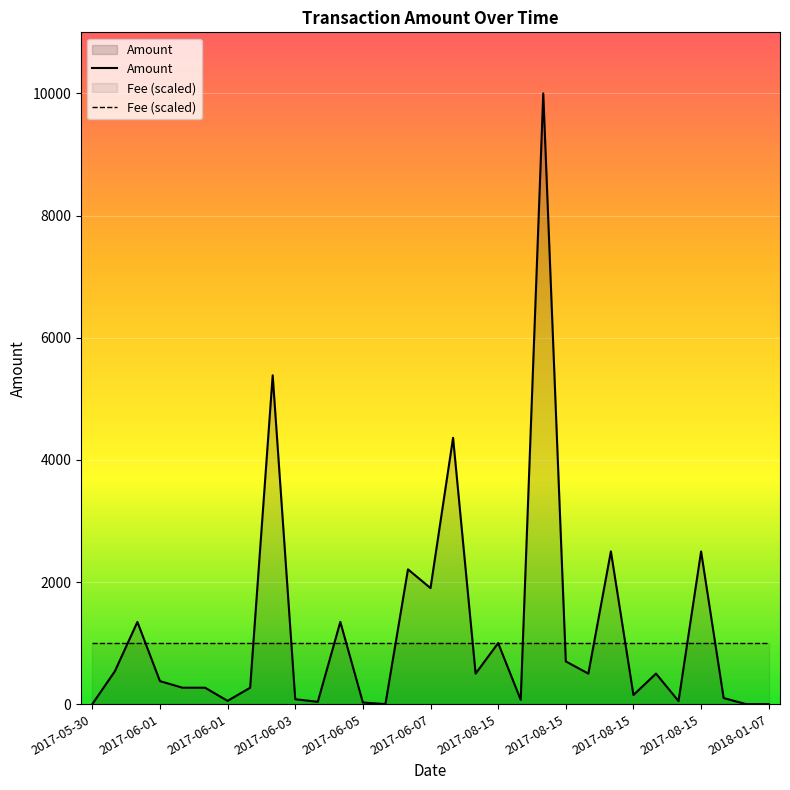

How many lines are shown in the chart?

2